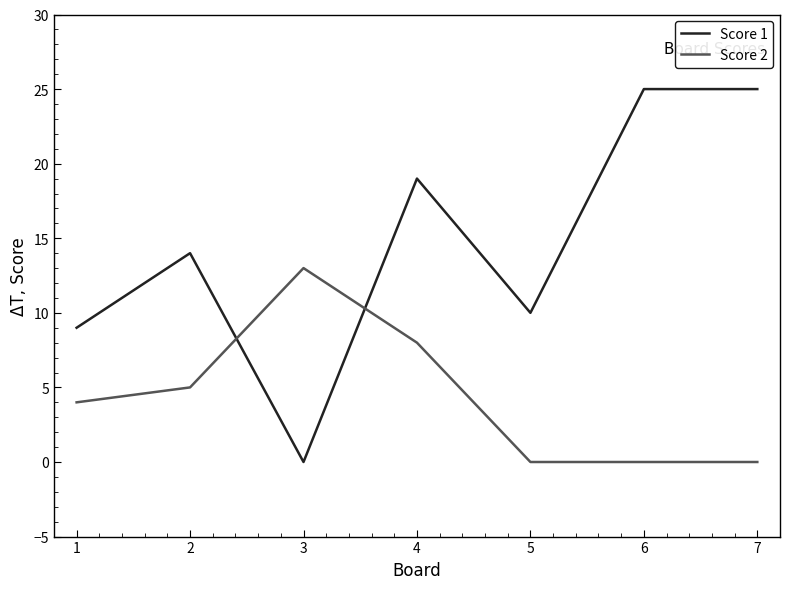

The Score 2 series shows 8 at 7. True or false?

False